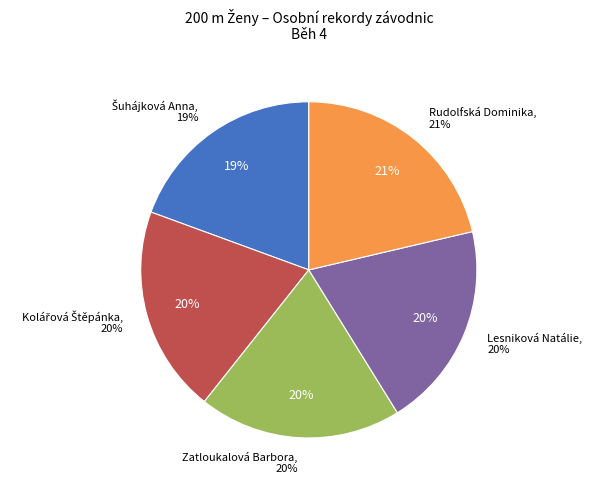

What percentage is the Kolářová Štěpánka slice, to the nearest percent?

20%